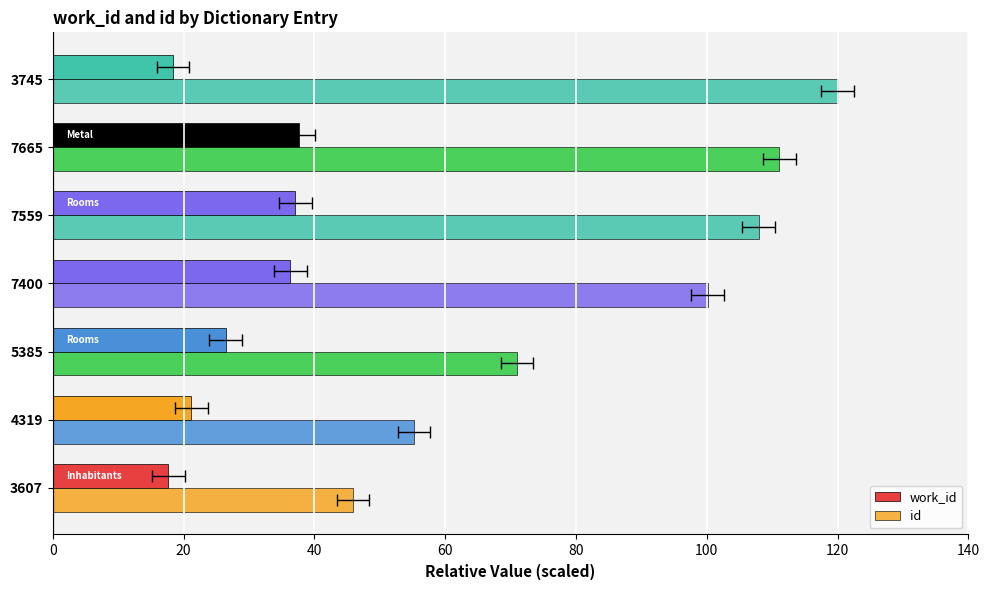

What is the maximum value shown in the chart?

120.0